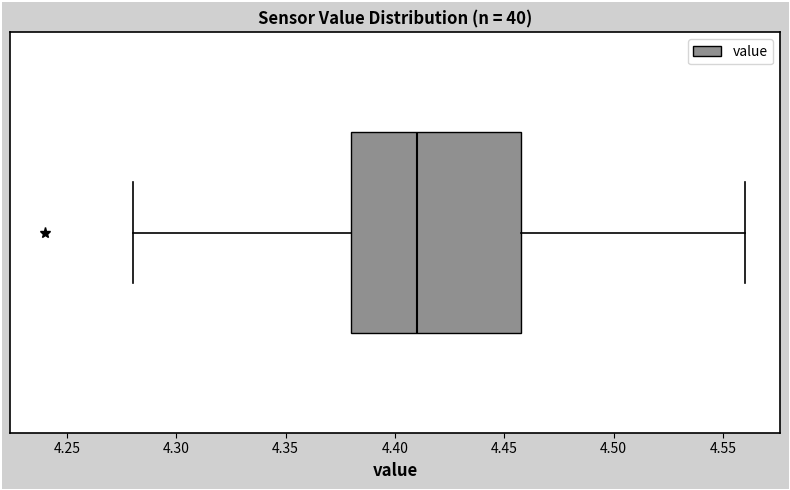

Where does the median line of the box sit on the x-axis? The values are not printed on the chart, so give them approximately, as read against the axis.

4.41